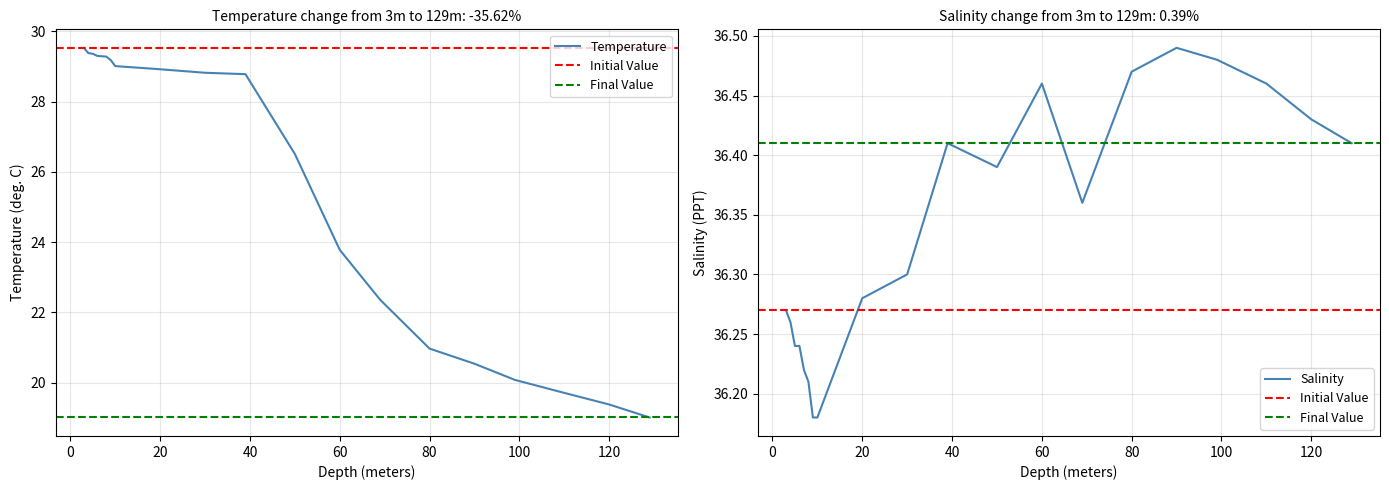

What is the value of the Temperature point at the 5th from the left?

29.3